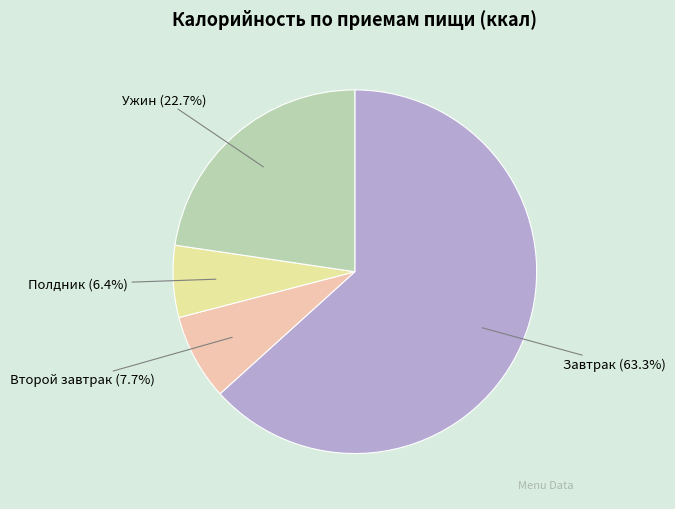

What is the majority slice?

Завтрак